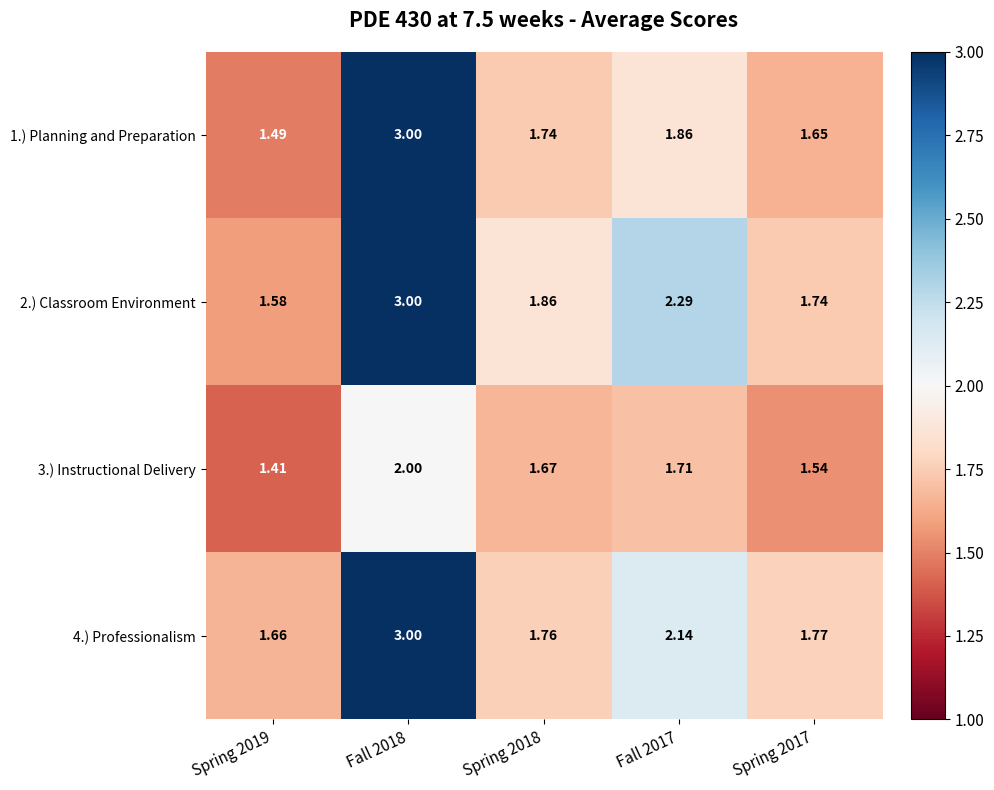

Is the value of 4.) Professionalism at Fall 2017 greater than the value of 2.) Classroom Environment at Fall 2017?

No